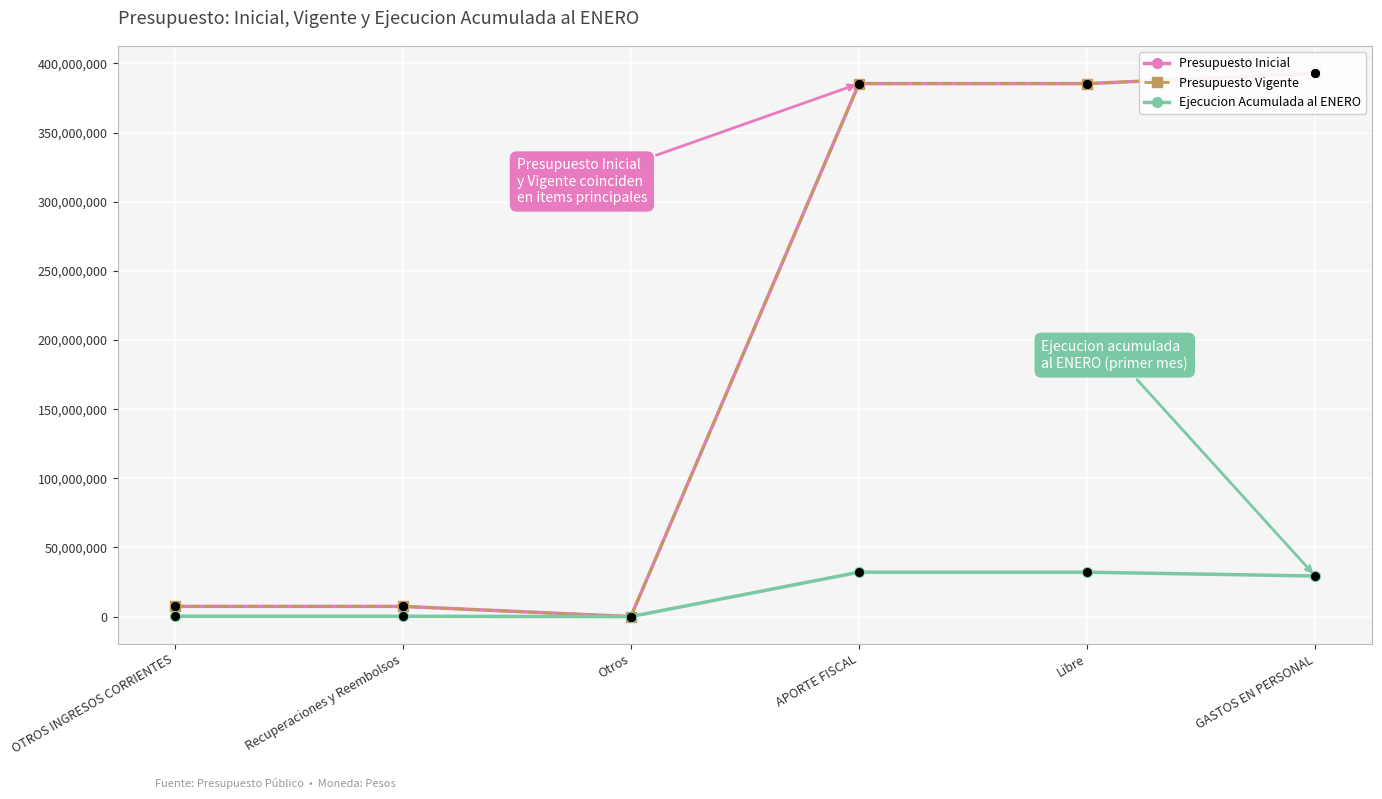

At how many categories does at least one series exceed 42558387?

3